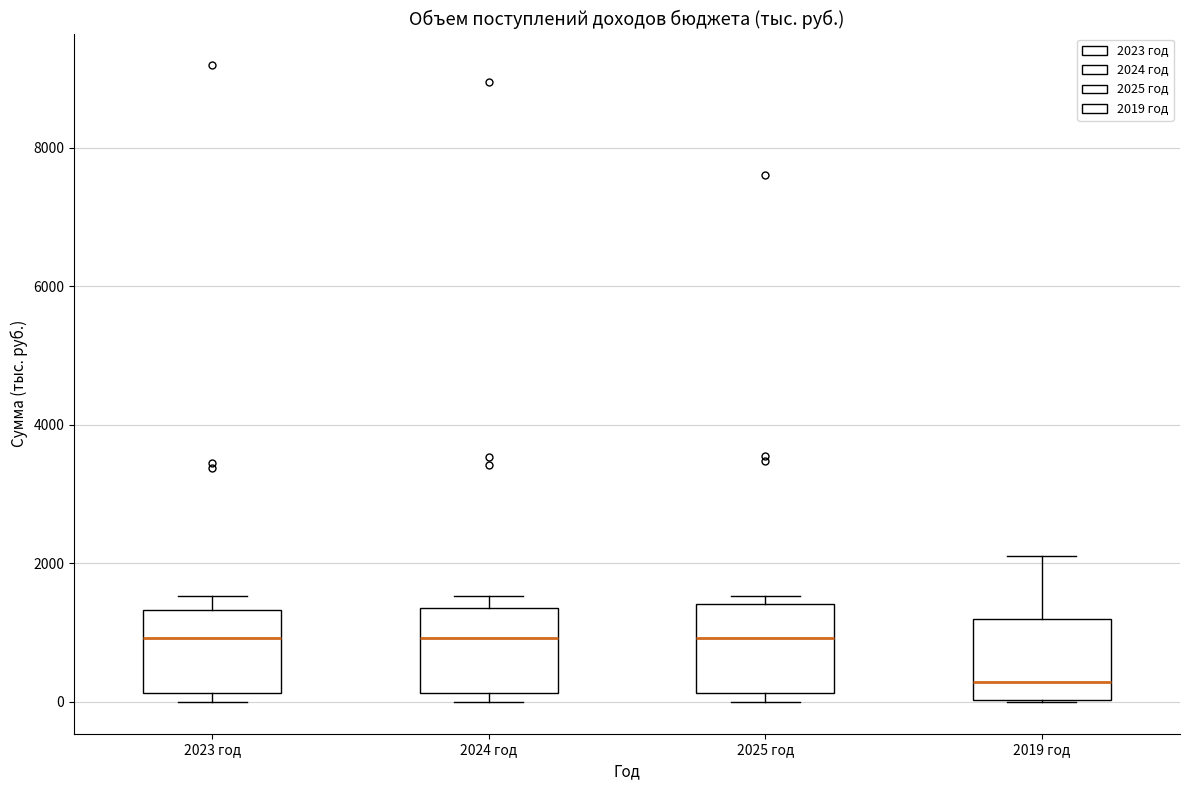

Reading left to right, read every box against the y-axis: the position of its median line, the range the box covers, and the ends of its whiskers. The values are not printed on the chart, so give them approximately, as read against the axis.

2023 год: median 1000, box 200 to 1400, whiskers 0 to 1600
2024 год: median 1000, box 200 to 1400, whiskers 0 to 1600
2025 год: median 1000, box 200 to 1400, whiskers 0 to 1600
2019 год: median 200, box 0 to 1200, whiskers 0 to 2200